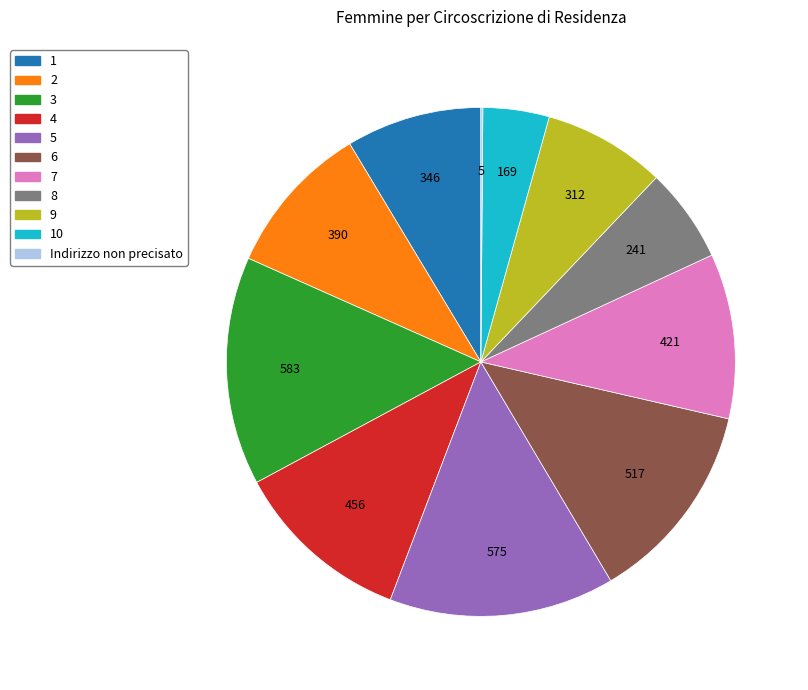

Is there a majority slice in this chart?

No